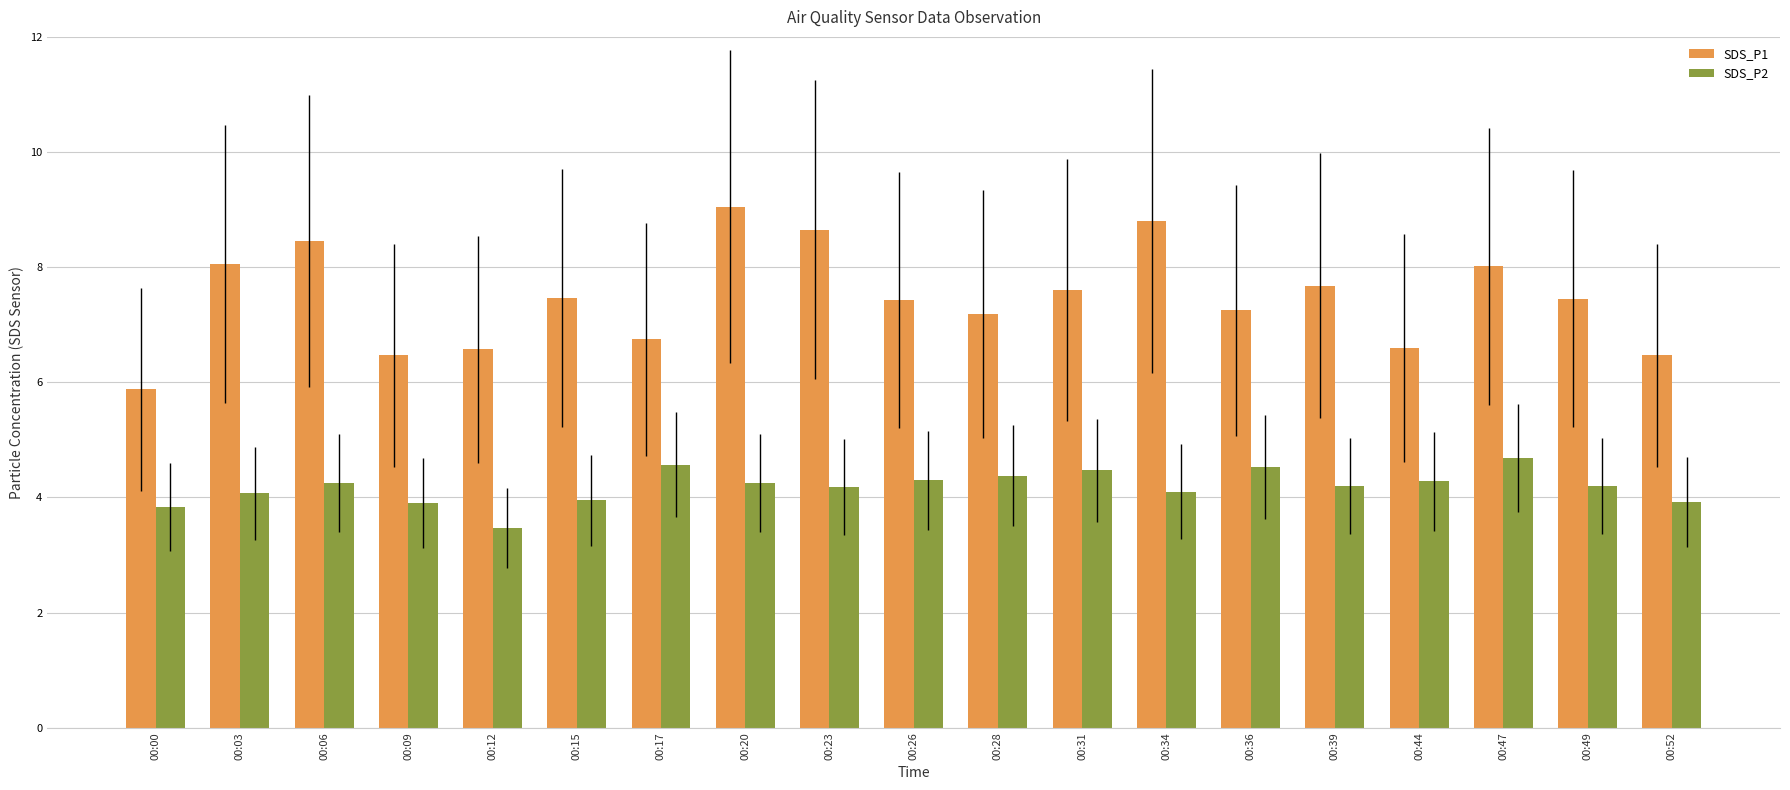

What is the greatest value displayed?

9.1